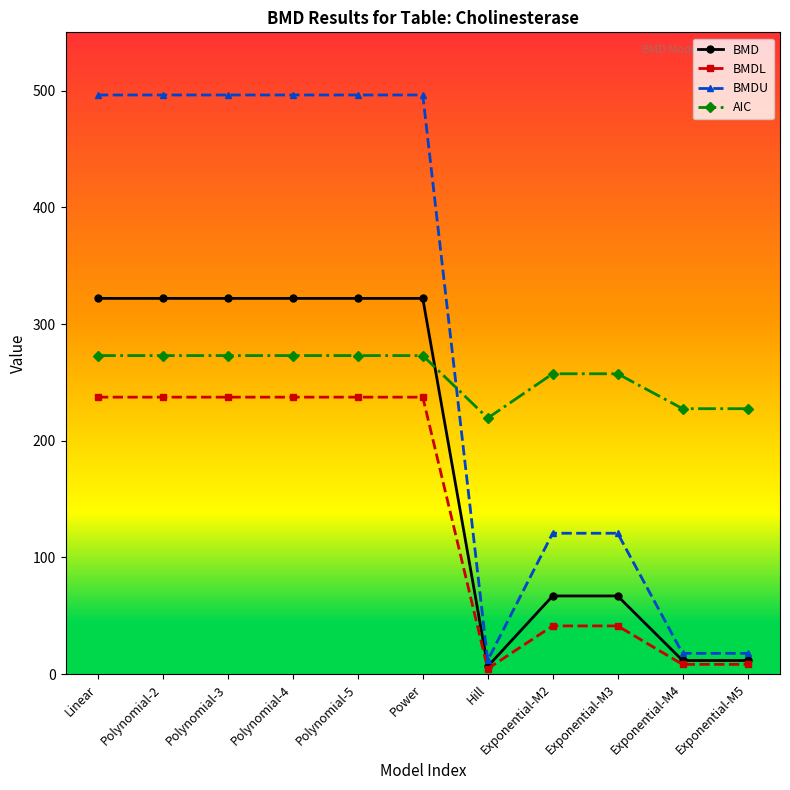

Is it true that BMD equals 25.3 at Exponential-M2?

False